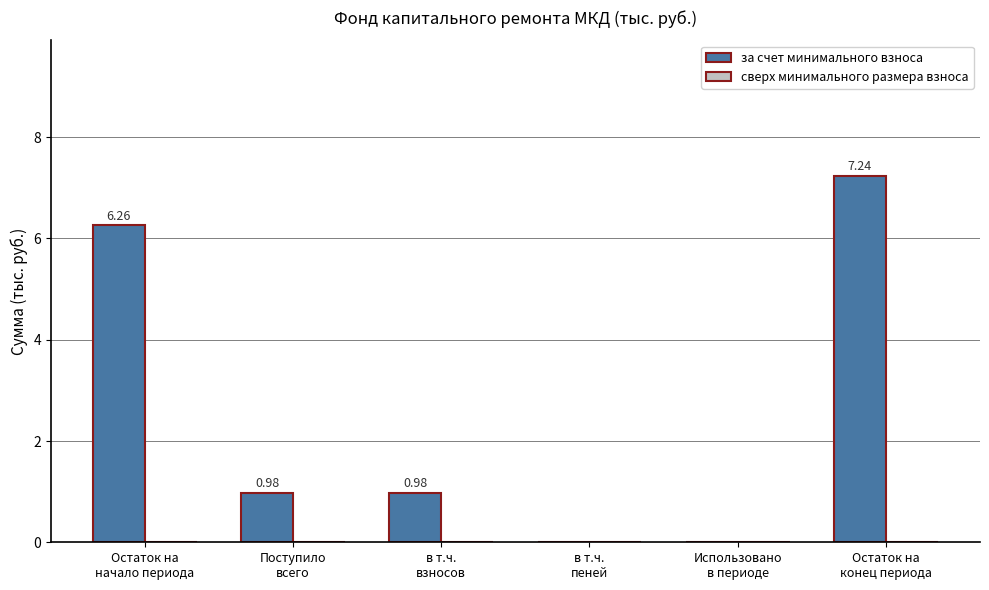

What is the sum of all values?

15.5